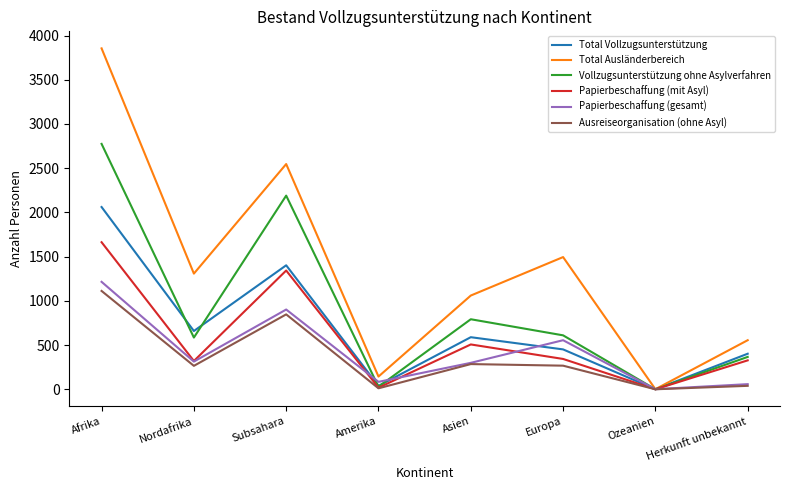

Where does the Total Vollzugsunterstützung series first go above 589?

Afrika